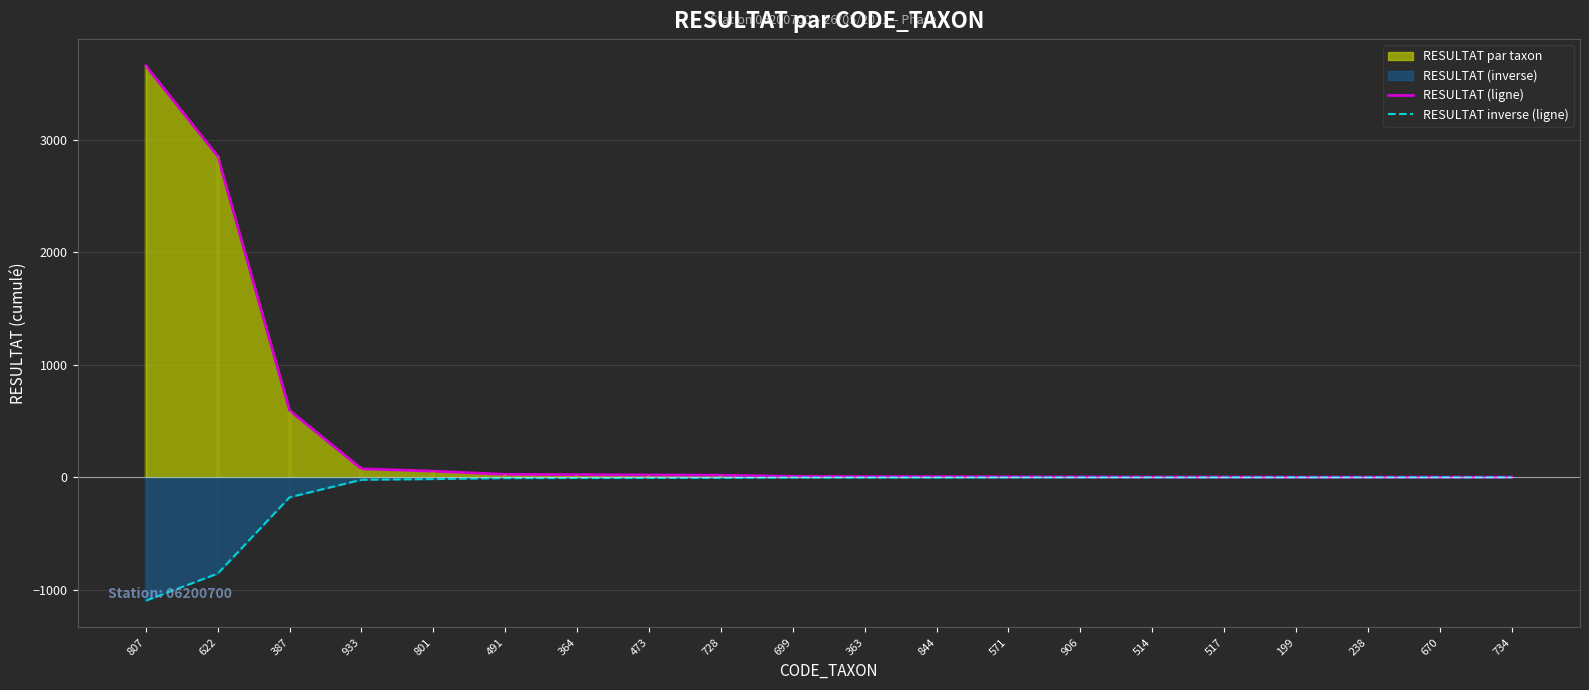

The RESULTAT inverse (ligne) series shows -5.4 at 728. True or false?

True